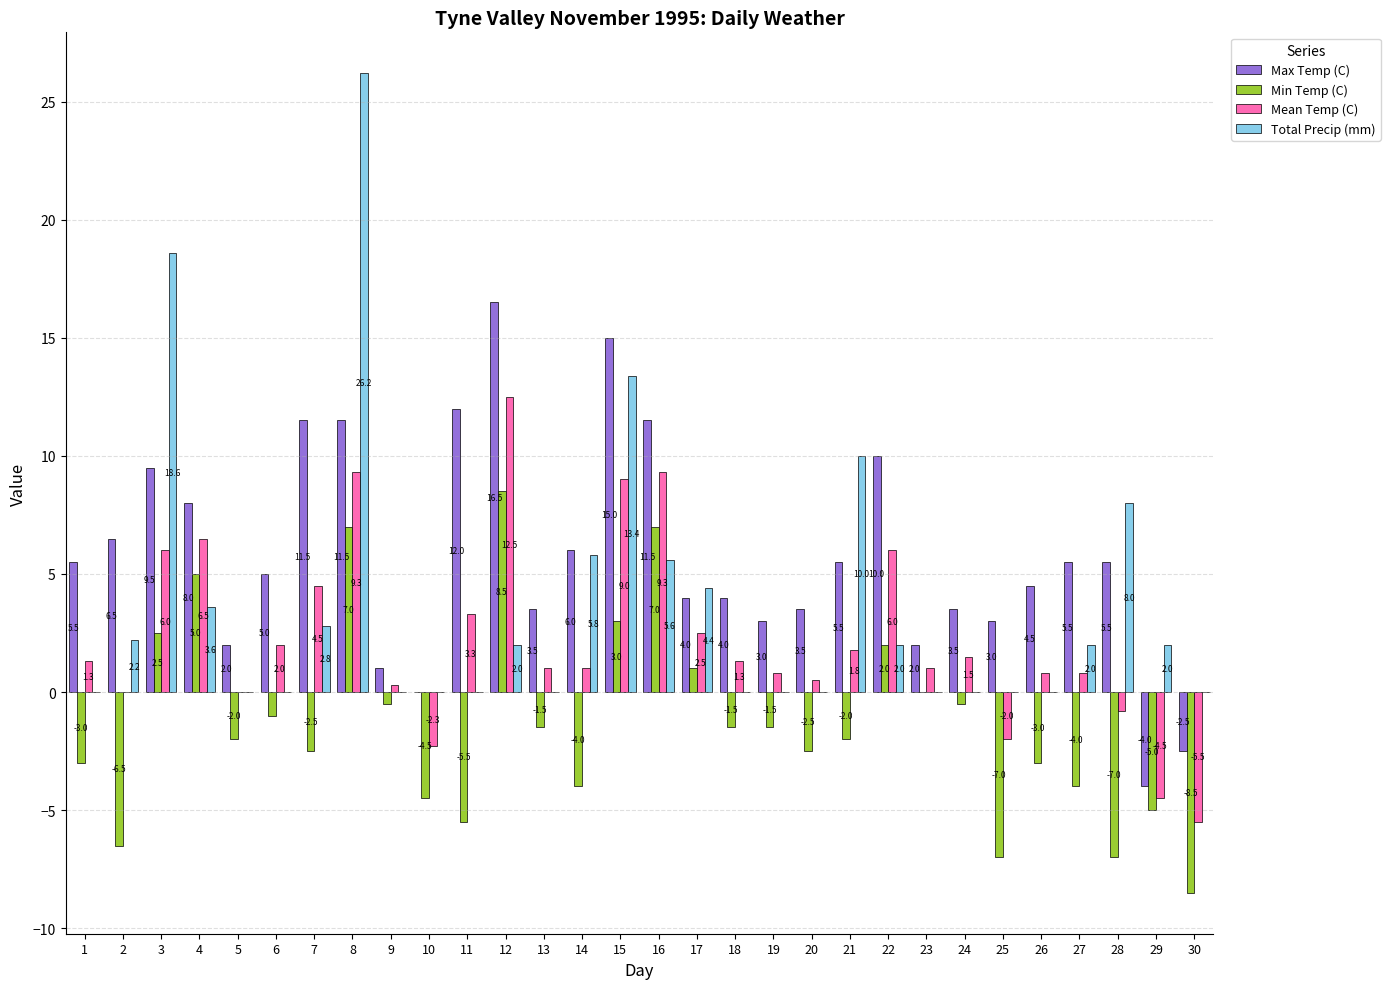

Count the number of data series in this chart.

4